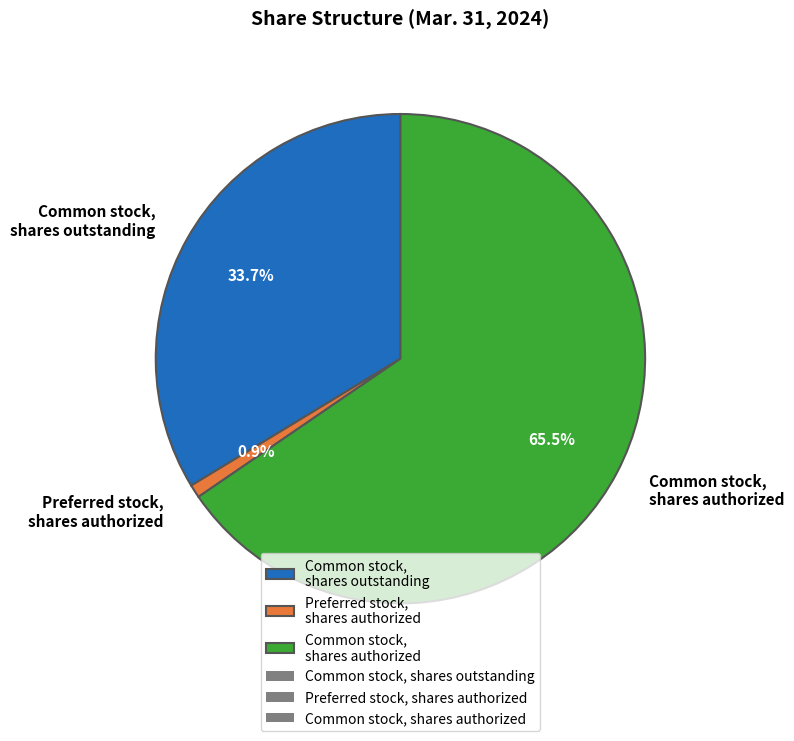

Does any single category account for the majority?

Yes